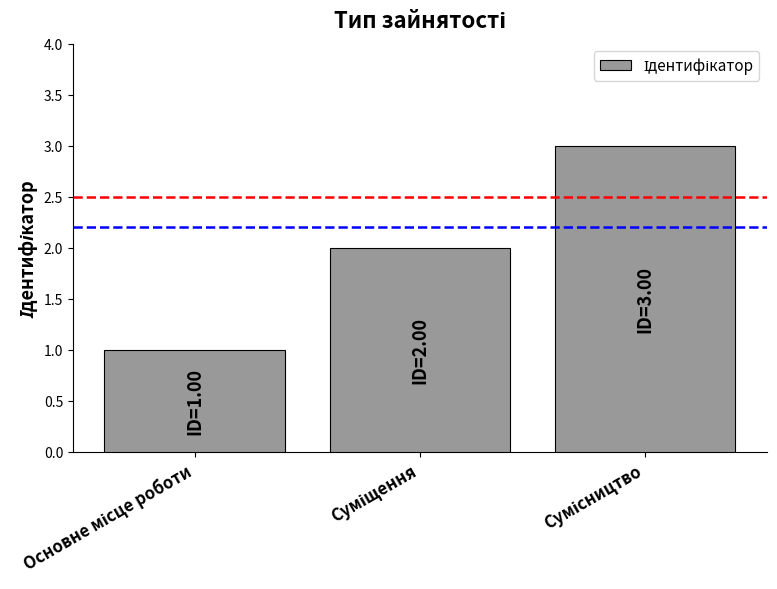

What is the maximum value shown in the chart?

3